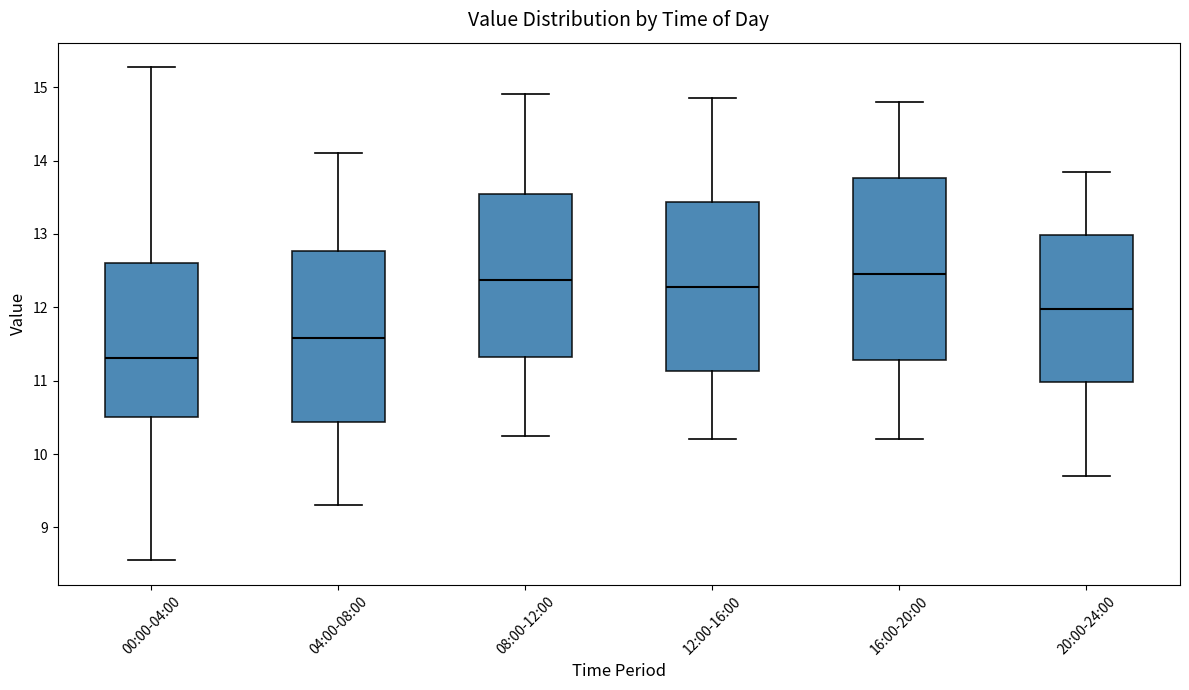

Reading left to right, transcribe this box plot: for each box, give where its median line is, the range the box spans, and where its two whiskers end, as read against the y-axis. The values are not printed on the chart, so give them approximately, as read against the axis.

00:00-04:00: median 11.3, box 10.5 to 12.6, whiskers 8.6 to 15.3
04:00-08:00: median 11.6, box 10.4 to 12.8, whiskers 9.3 to 14.1
08:00-12:00: median 12.4, box 11.3 to 13.5, whiskers 10.3 to 14.9
12:00-16:00: median 12.3, box 11.1 to 13.4, whiskers 10.2 to 14.9
16:00-20:00: median 12.5, box 11.3 to 13.8, whiskers 10.2 to 14.8
20:00-24:00: median 12.0, box 11.0 to 13.0, whiskers 9.7 to 13.9